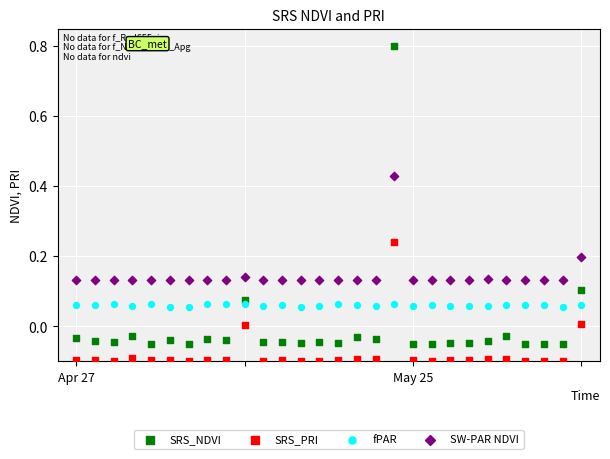

What are all the series names shown in the legend?

SRS_NDVI, SRS_PRI, fPAR, SW-PAR NDVI